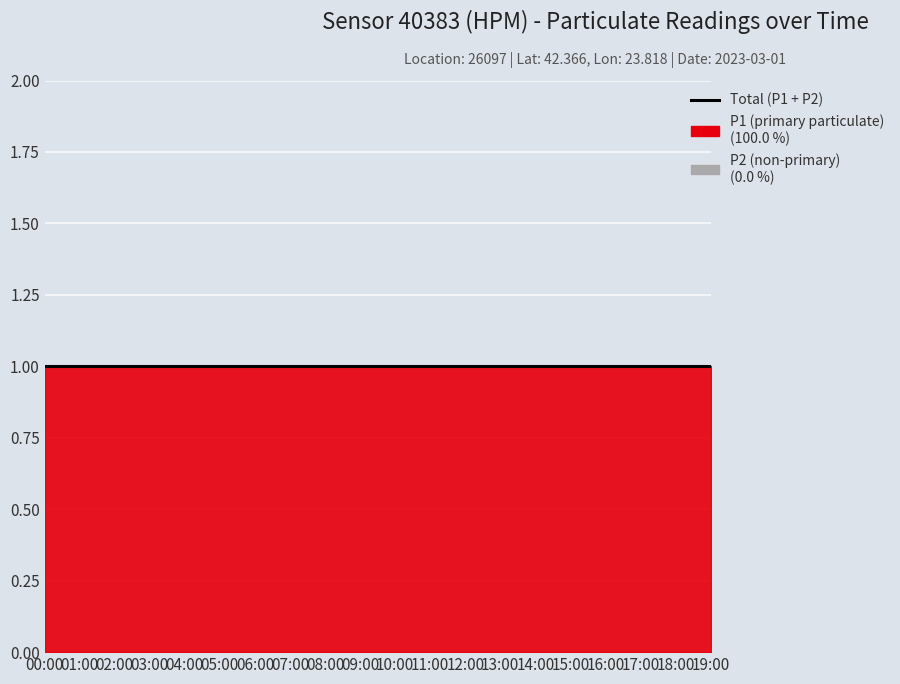

True or false: P2 has more than 1 points higher than both neighbors.

False